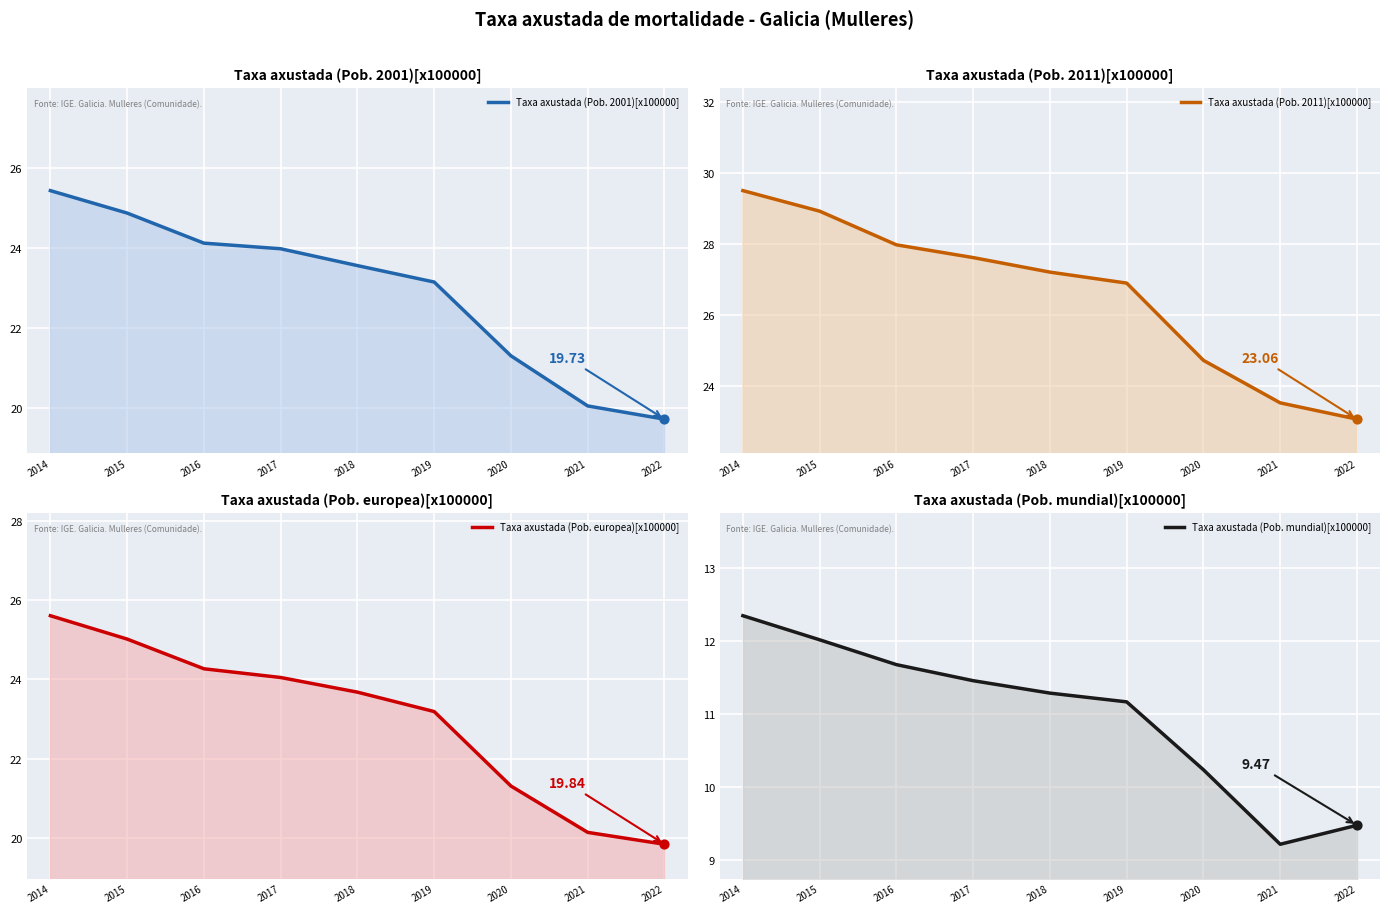

At how many categories does at least one series exceed 19?

9